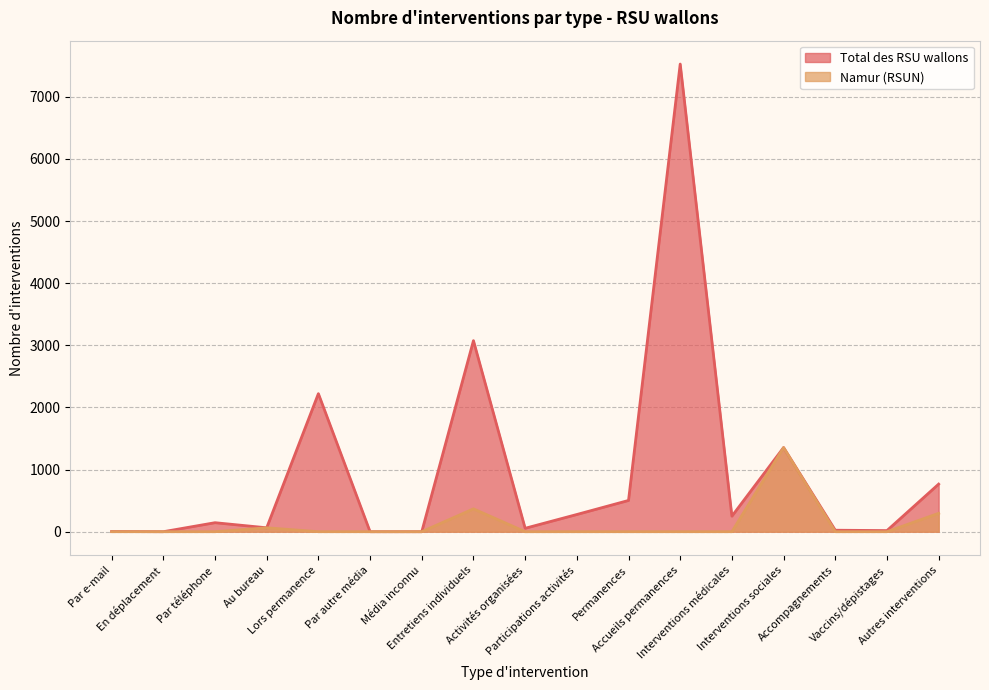

True or false: Namur (RSUN) has more than 1 interior local peaks.

True